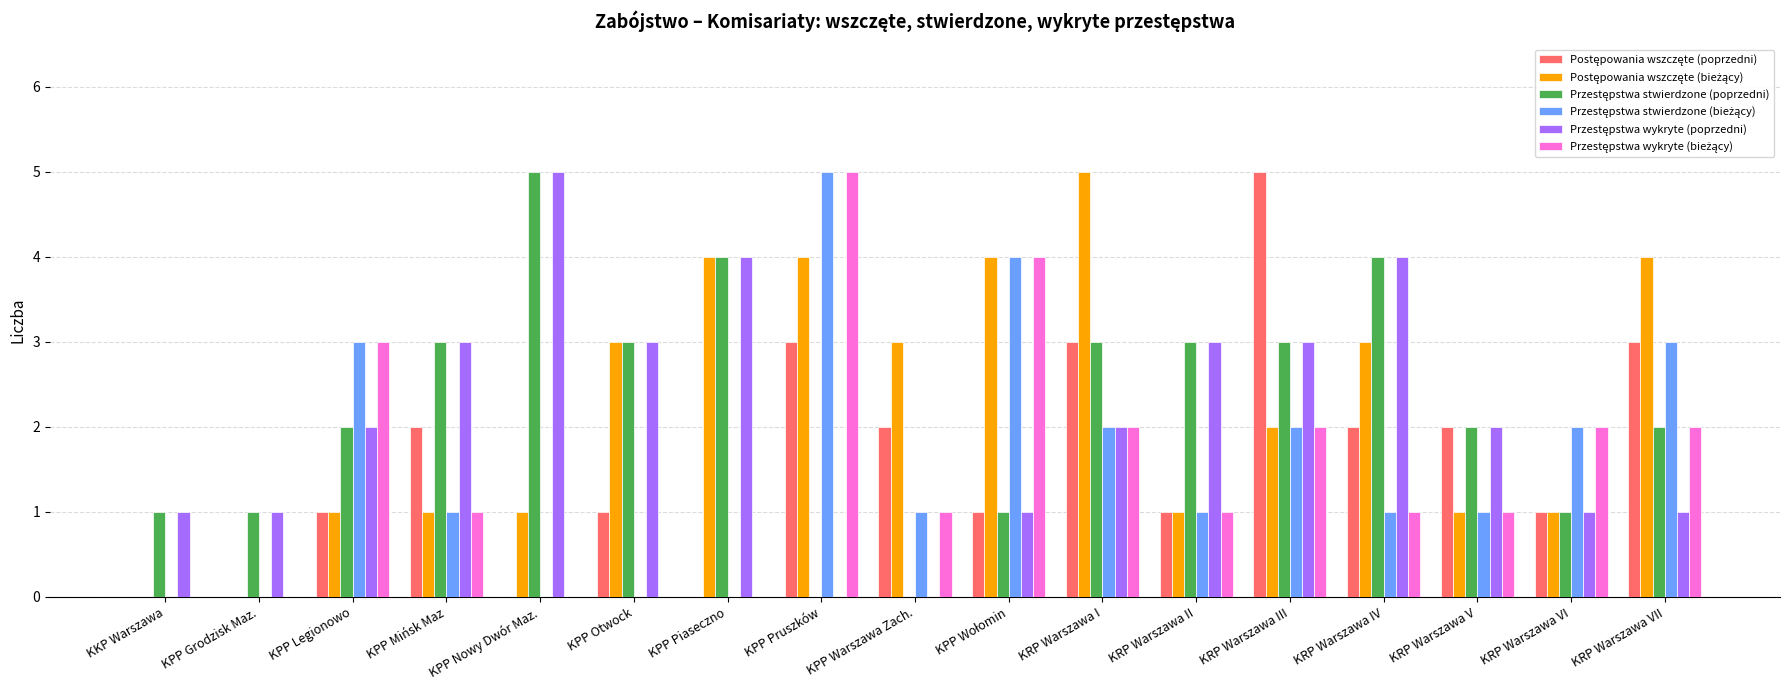

What is the total value across all series at KRP Warszawa V?

9